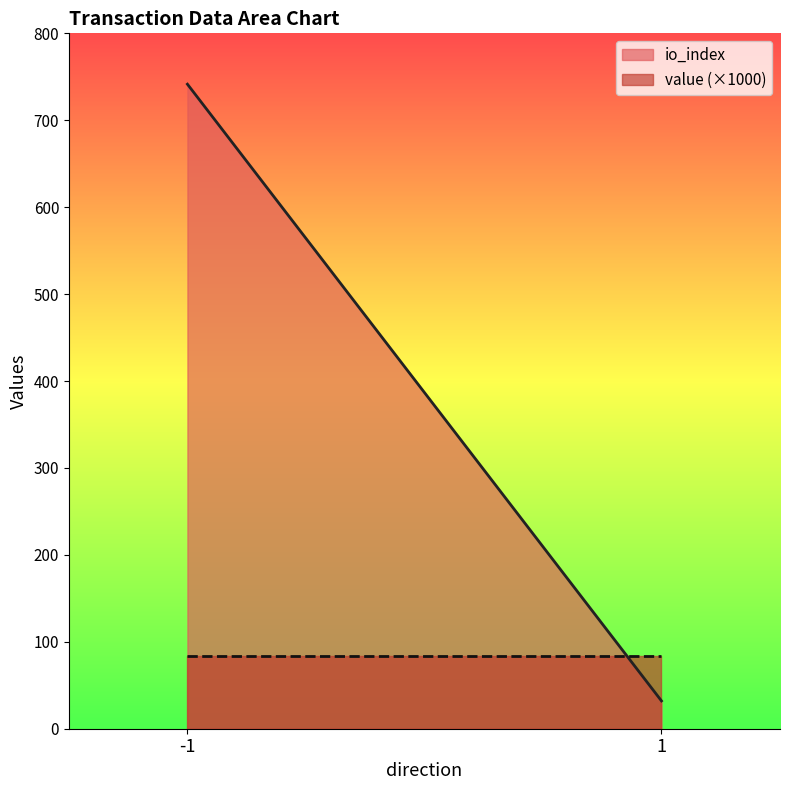

What are all the series names shown in the legend?

io_index, value (×1000)